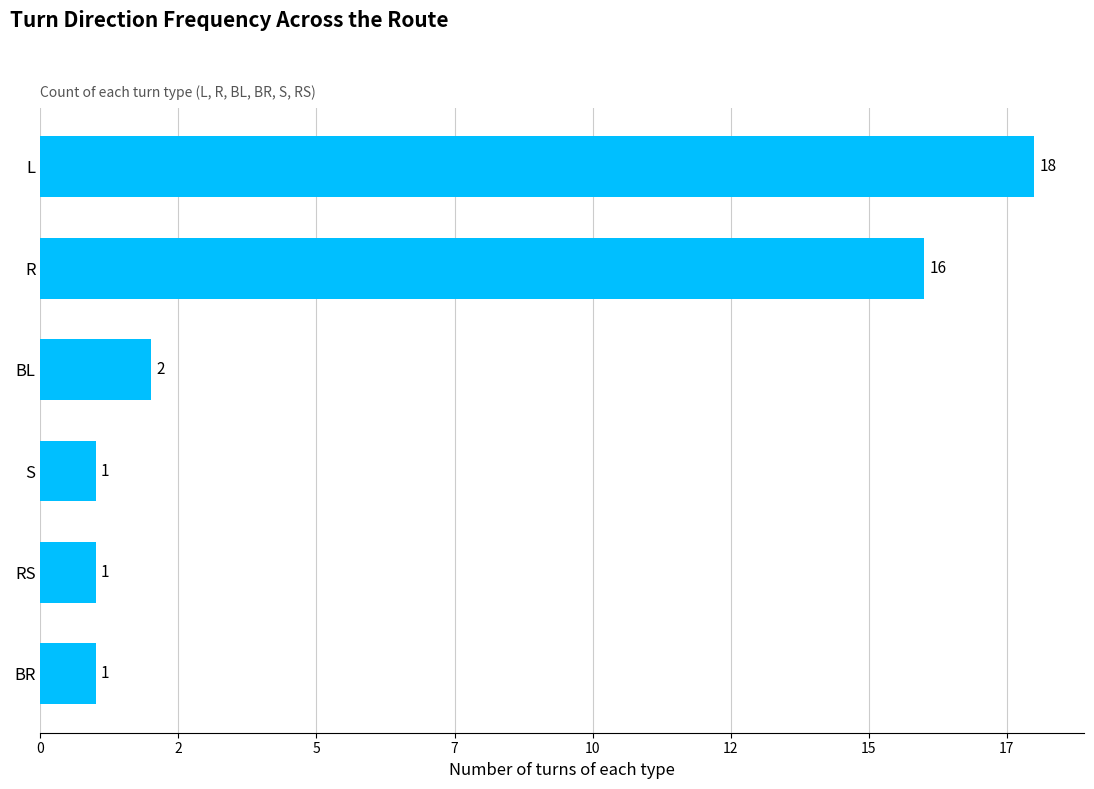

Does the chart contain any negative values?

No